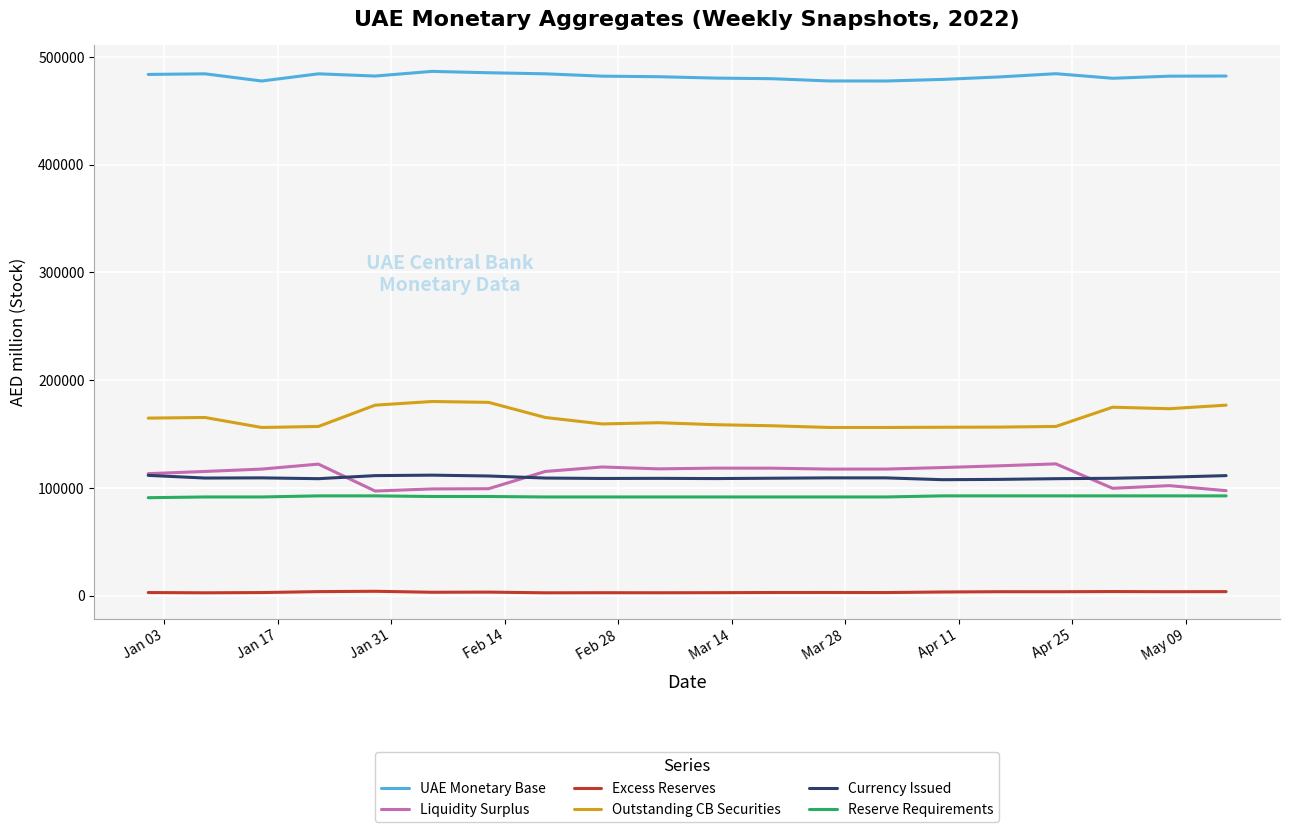

What is the maximum value for Outstanding CB Securities?

180243.0